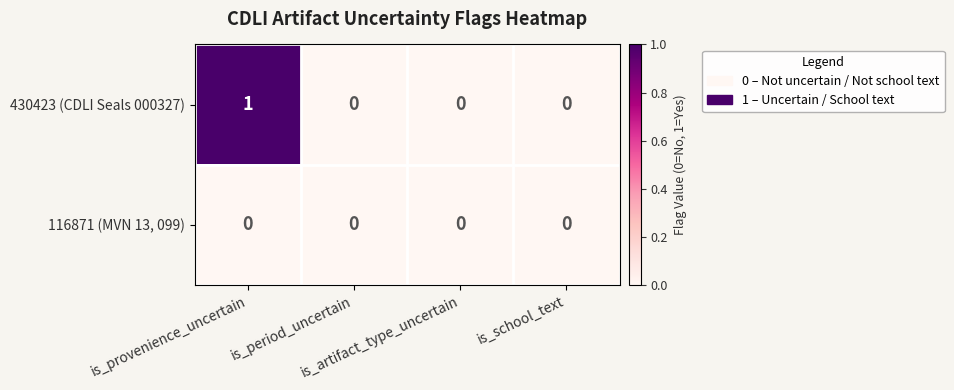

List the series in order of their overall mean, lowest first.

116871 (MVN 13, 099), 430423 (CDLI Seals 000327)